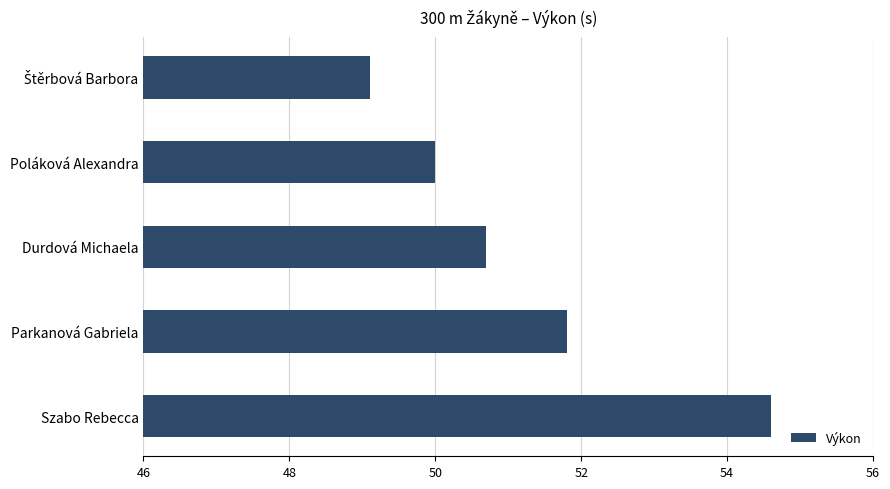

Reading top to bottom, transcribe all the data shown in this chart.

49.1	50.0	50.7	51.8	54.6